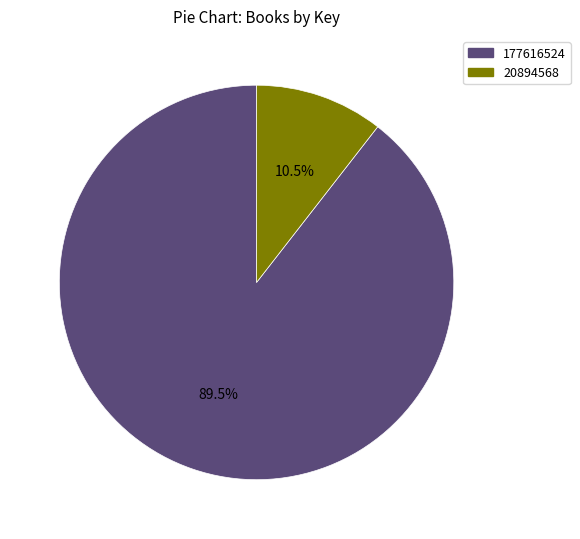

Rank the categories by value from lowest to highest.

20894568, 177616524